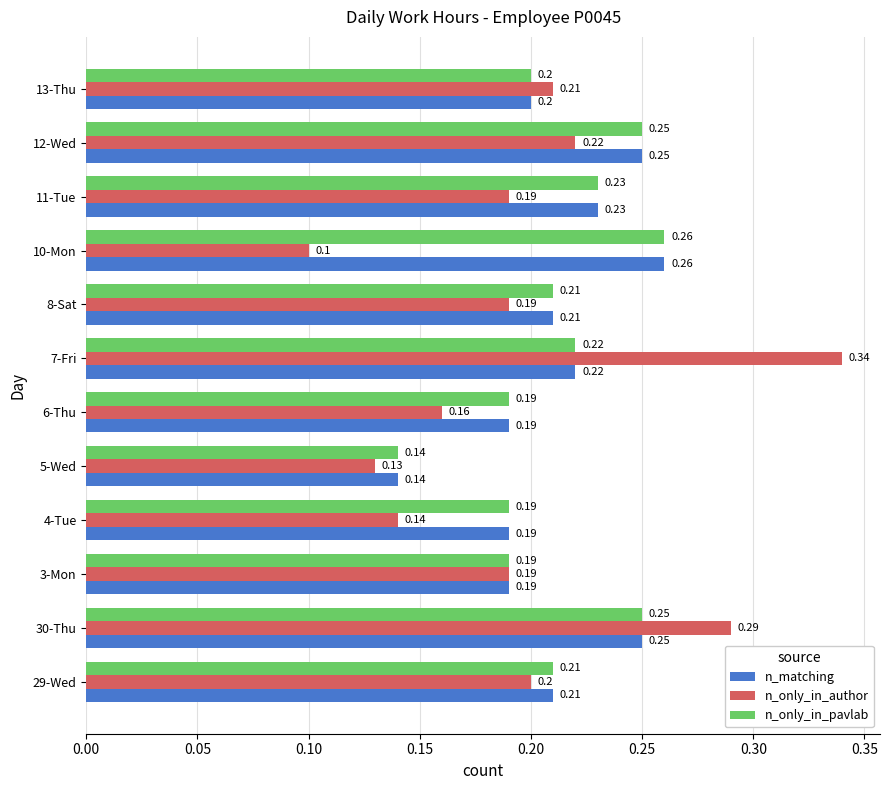

What is the minimum value for n_only_in_pavlab?

0.1